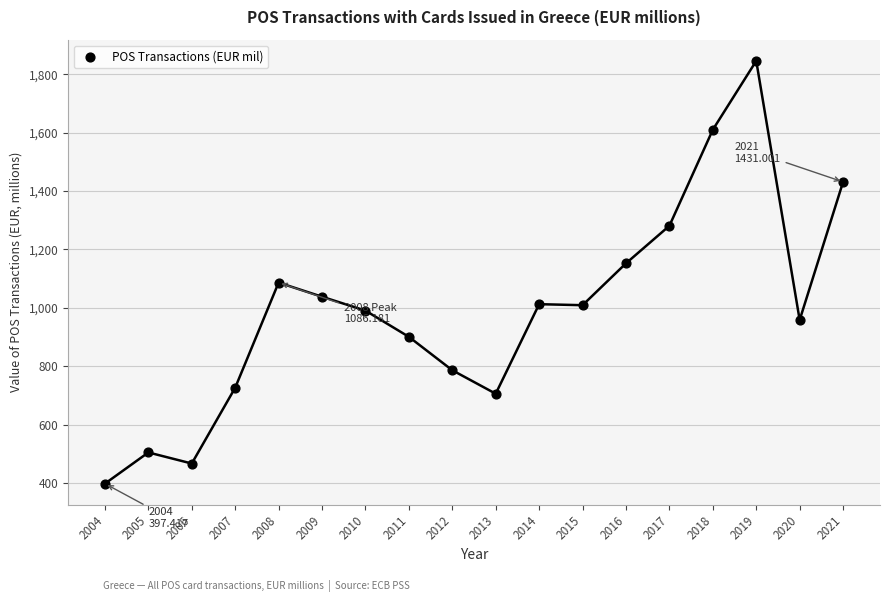

What is the range of X values (max minus min)?

17.0